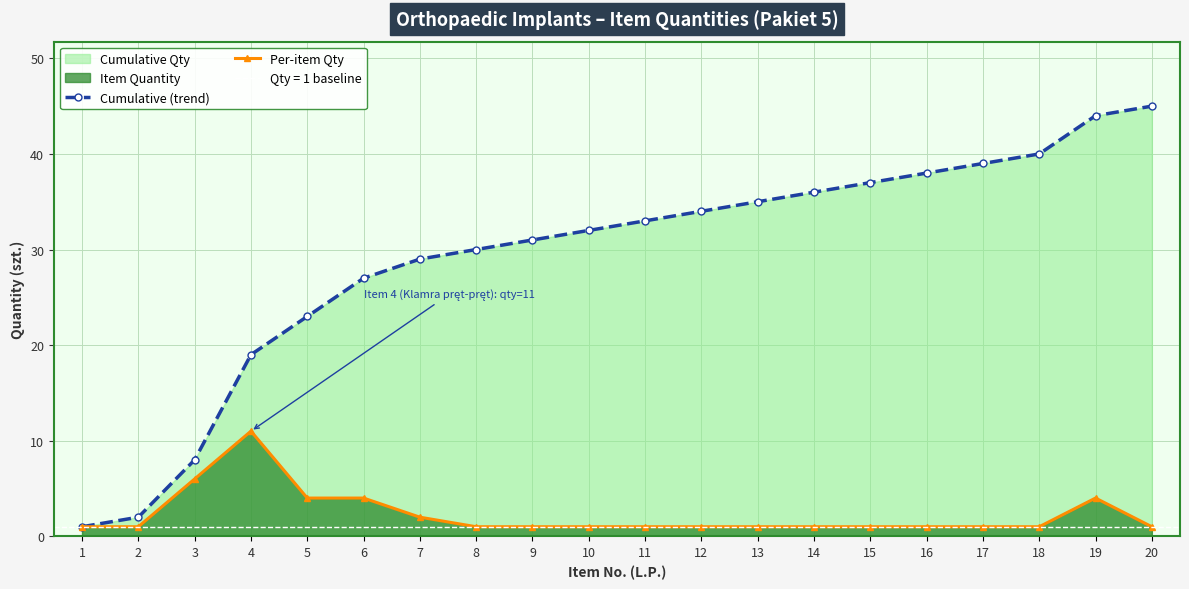

At 7, list the series in order from smallest to largest.

Per-item Qty, Cumulative (trend)